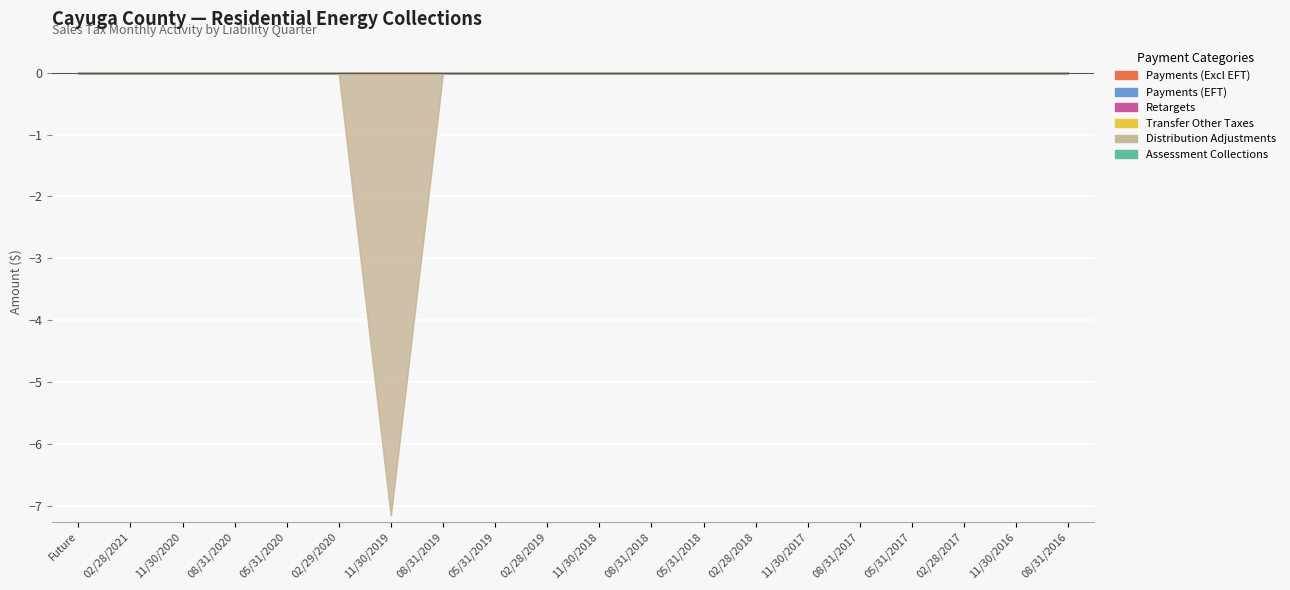

What are all the series names shown in the legend?

Payments (Excl EFT), Payments (EFT), Retargets, Transfer Other Taxes, Distribution Adjustments, Assessment Collections